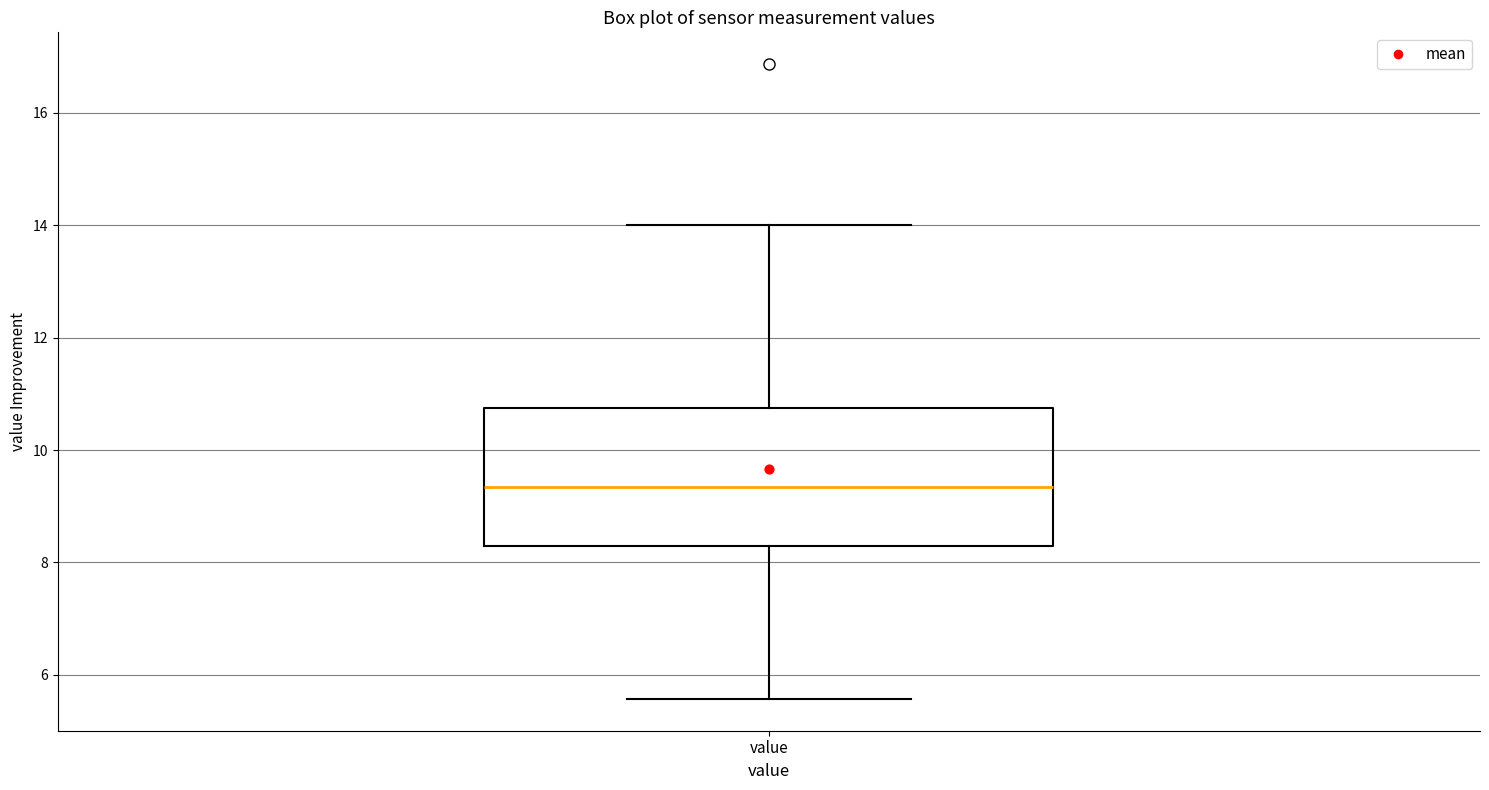

Where is the upper edge of the box for value on the y-axis? The values are not printed on the chart, so give them approximately, as read against the axis.

10.8